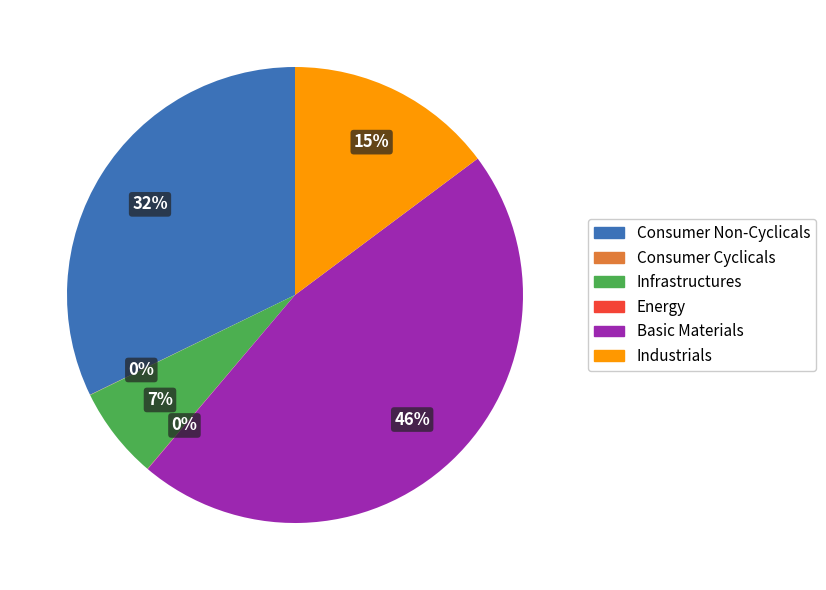

To the nearest percent, what is the average slice percentage?

17%